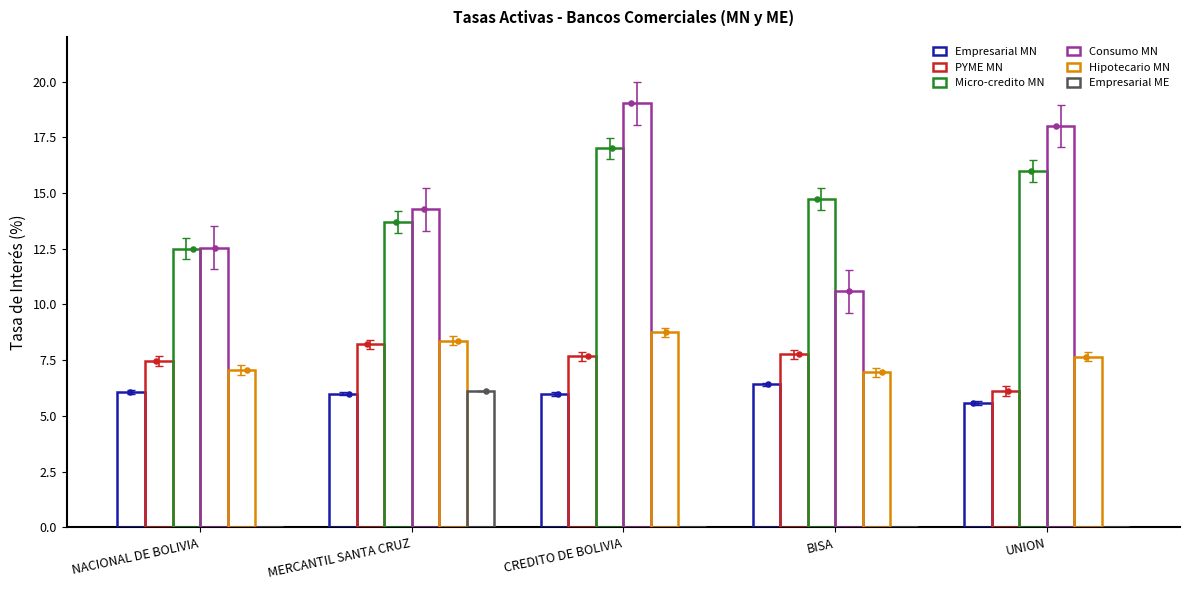

Which series has the largest total across all categories?

Consumo MN